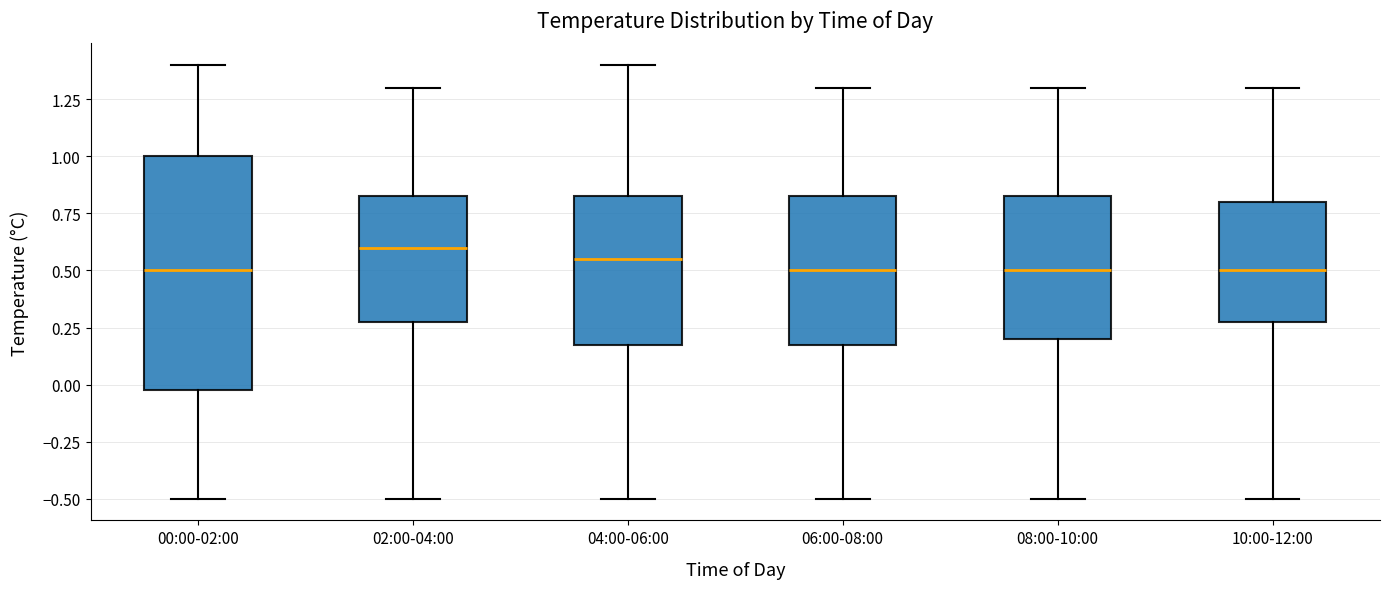

Which box is the tallest, from its lower edge to its upper edge?

00:00-02:00